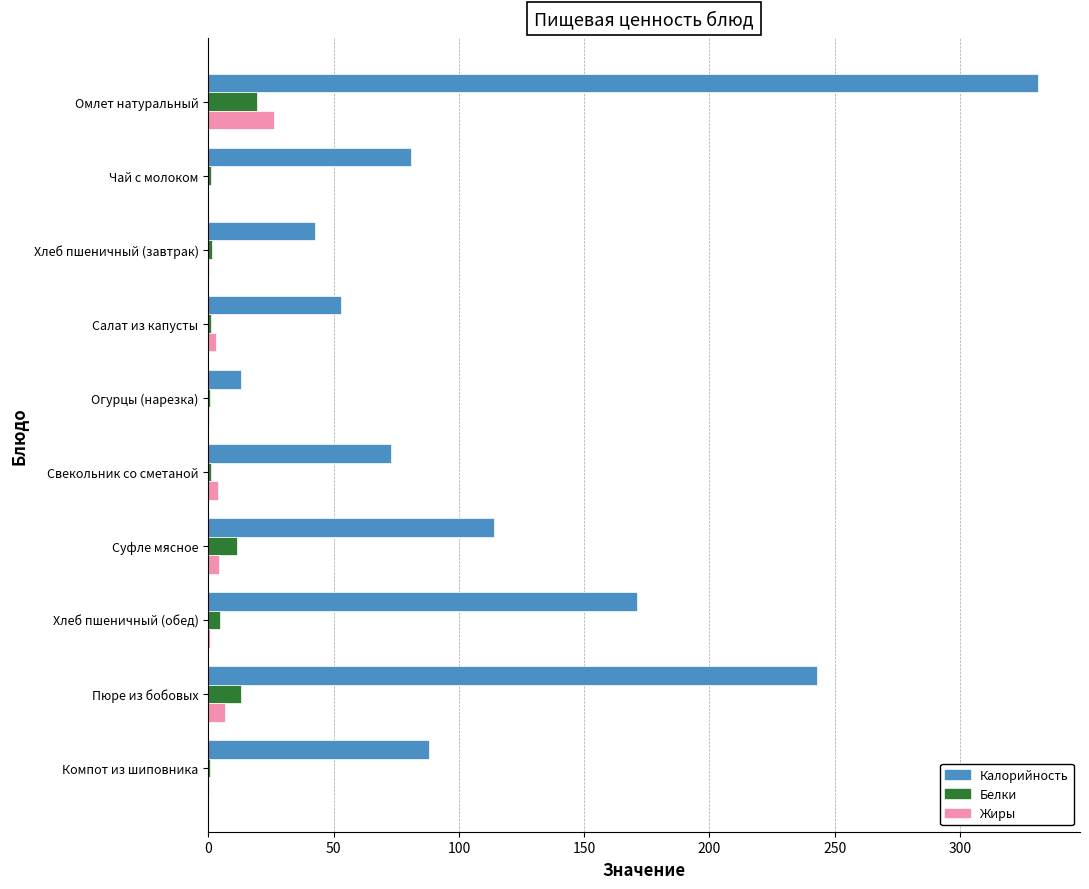

What is the highest value of the Белки series?

19.6